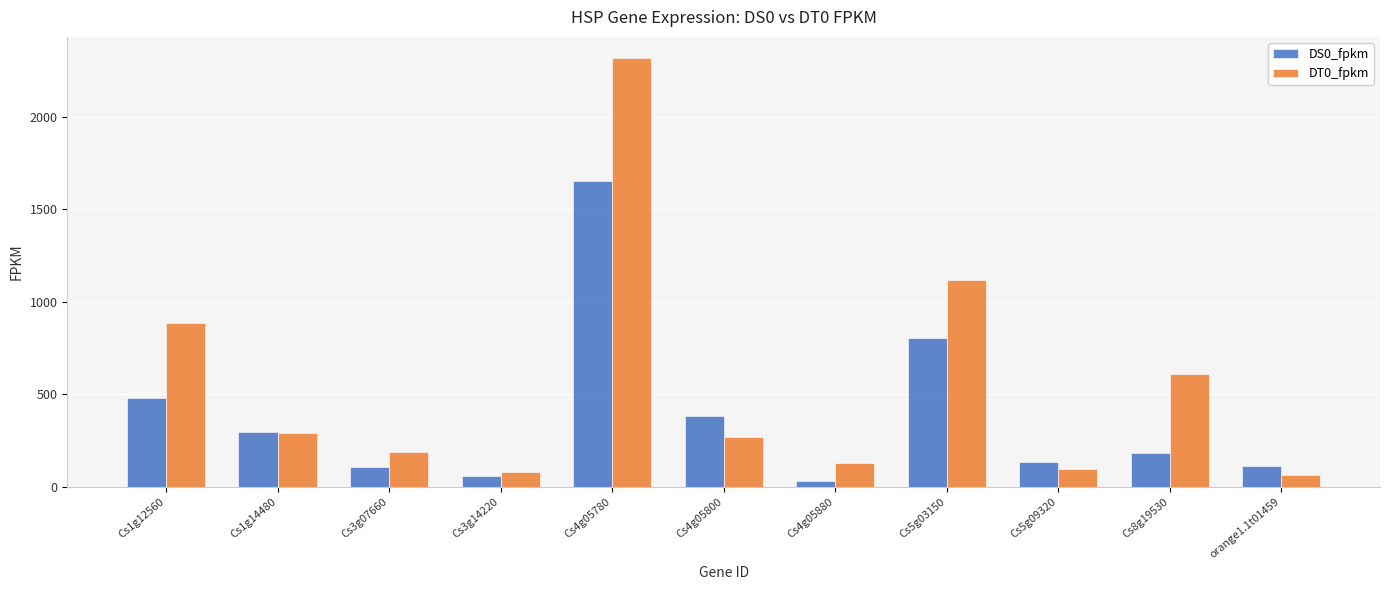

Is it true that DT0_fpkm equals 80.5 at Cs3g14220?

True